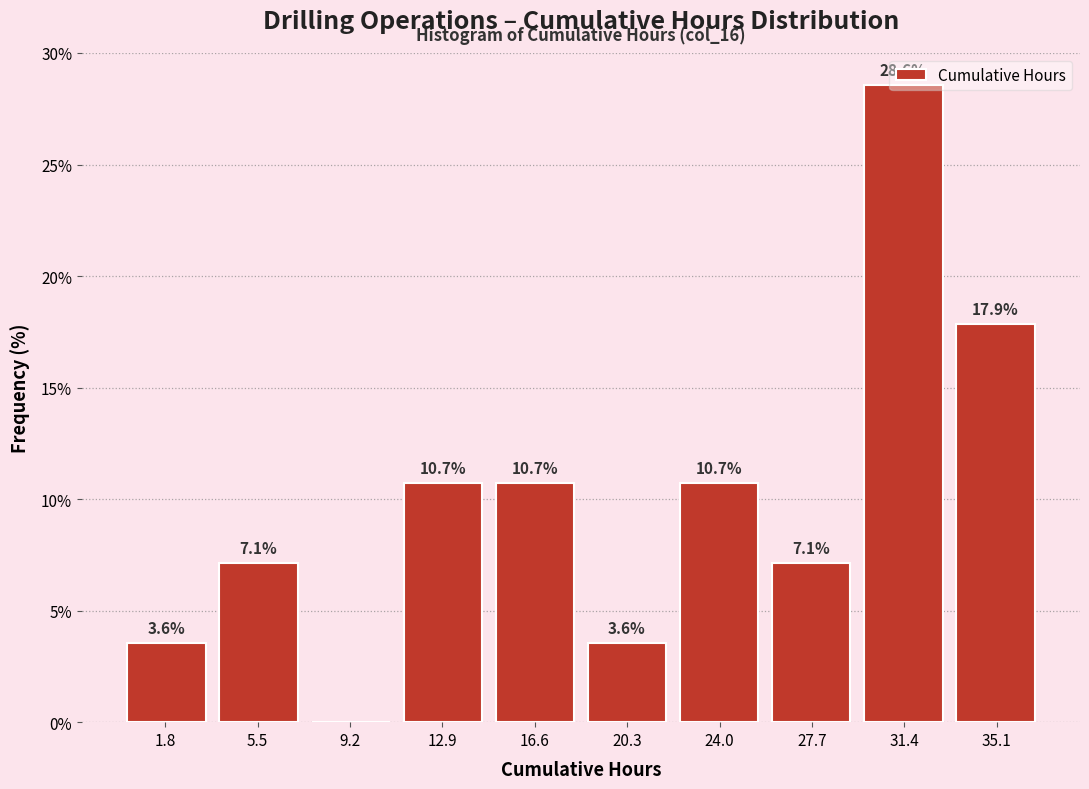

Which range on the x-axis has the tallest bar?

29.5 to 33.0